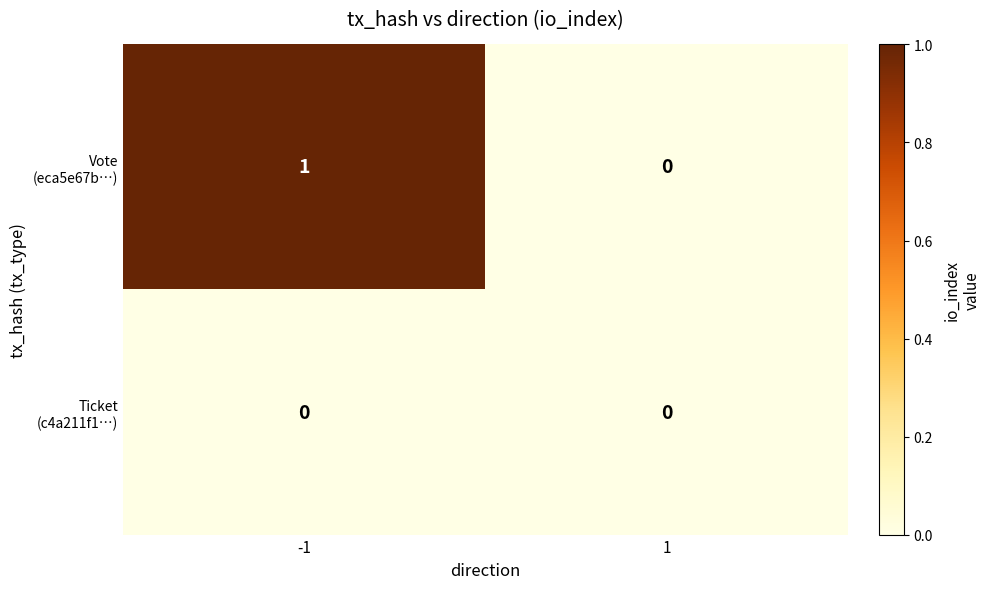

Which series has the widest spread of values?

Vote (eca5e67b…)